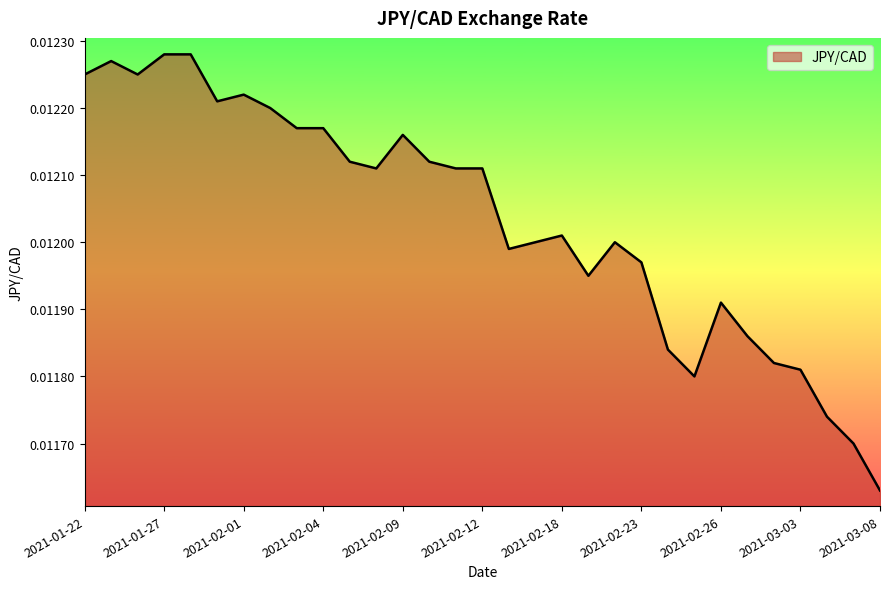

Is this an area chart (filled region under the line)?

Yes